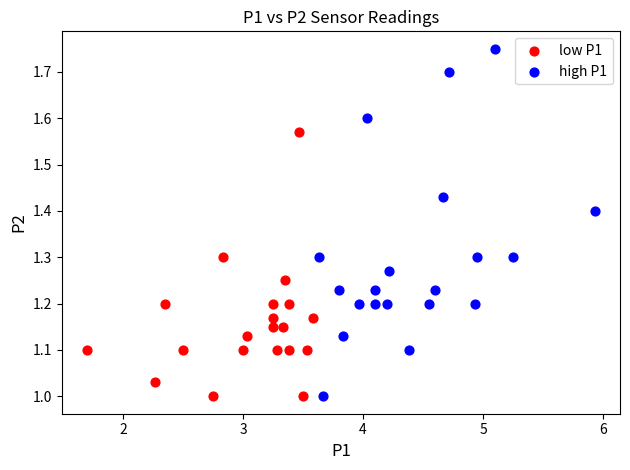

Which series contains the highest Y value?

high P1